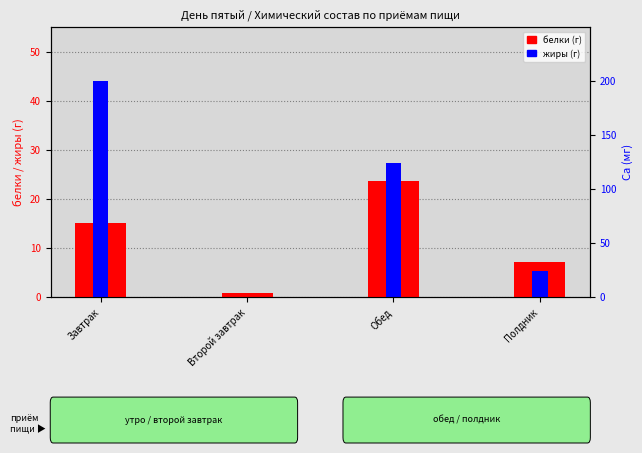

How many bars are there in each group?

2